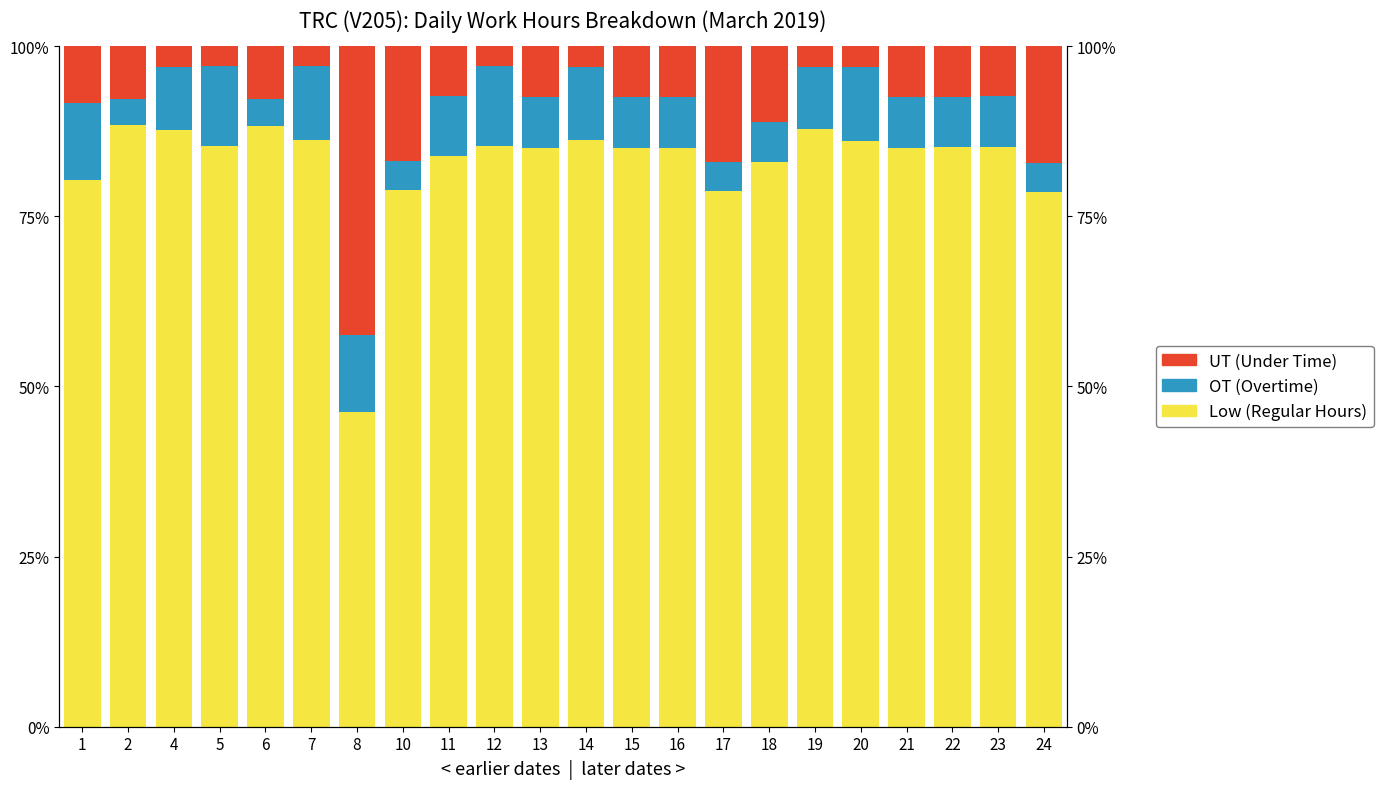

How many values in the OT (Overtime) series are below 7?

6